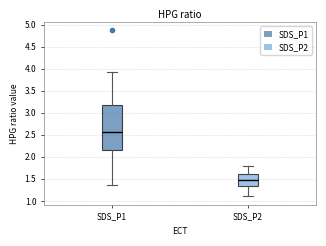

Reading left to right, transcribe this box plot: for each box, give where its median line is, the range the box spans, and where its two whiskers end, as read against the y-axis. The values are not printed on the chart, so give them approximately, as read against the axis.

SDS_P1: median 2.55, box 2.15 to 3.15, whiskers 1.35 to 3.95
SDS_P2: median 1.45, box 1.35 to 1.60, whiskers 1.10 to 1.80